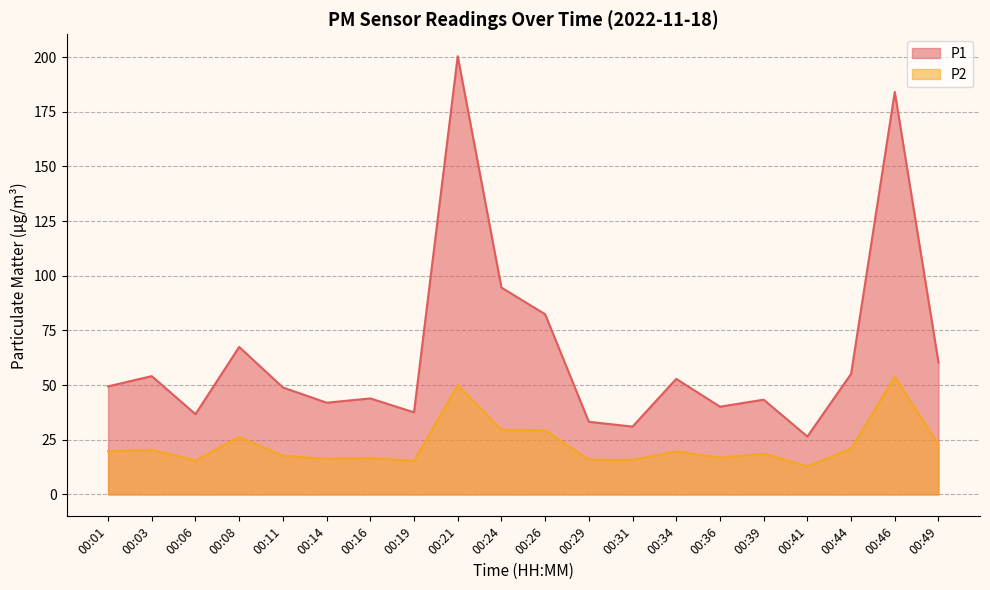

Rank the categories by P1 value from highest to lowest.

00:21, 00:46, 00:24, 00:26, 00:08, 00:49, 00:44, 00:03, 00:34, 00:01, 00:11, 00:16, 00:39, 00:14, 00:36, 00:19, 00:06, 00:29, 00:31, 00:41